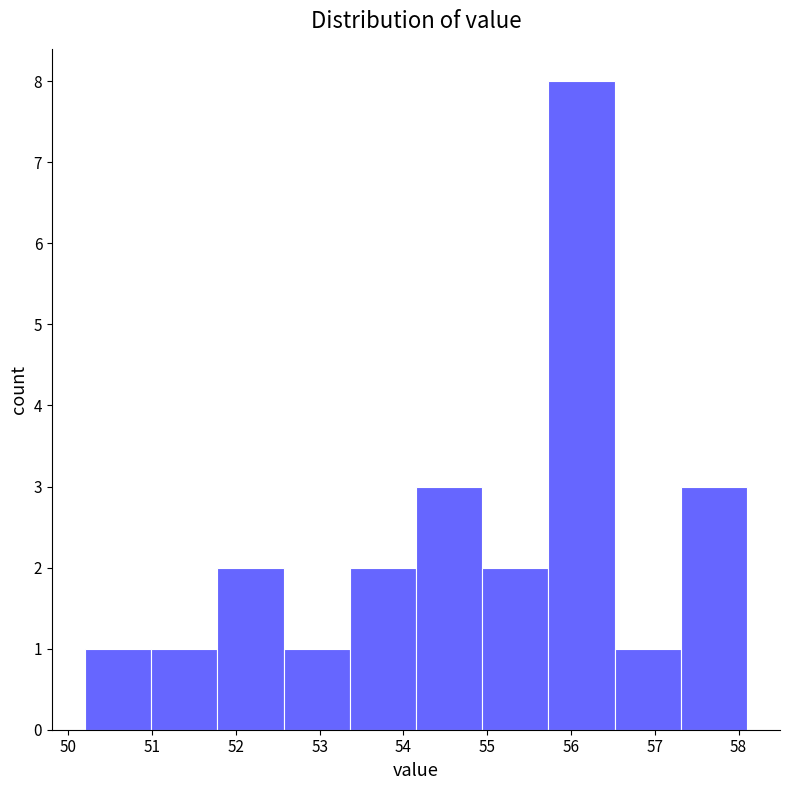

Reading left to right, list every bar in this chart as the range it spans on the x-axis followed by its height. Neither the bar edges nor the heights are printed on the chart, so give them approximately, as read against the axes.

50.20 to 50.99: 1
50.99 to 51.78: 1
51.78 to 52.57: 2
52.57 to 53.36: 1
53.36 to 54.15: 2
54.15 to 54.94: 3
54.94 to 55.73: 2
55.73 to 56.52: 8
56.52 to 57.31: 1
57.31 to 58.10: 3